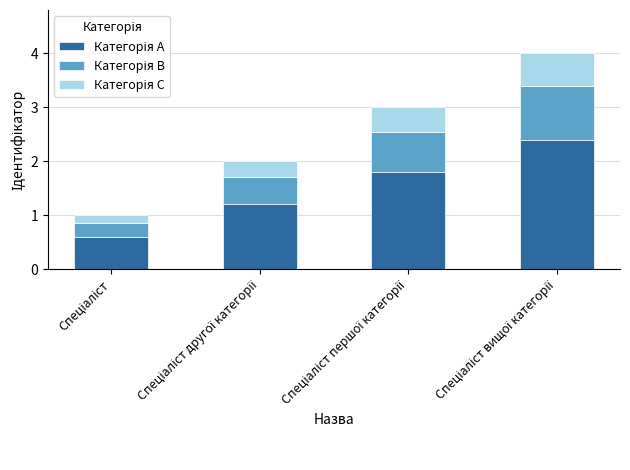

Rank the series by their maximum value, from lowest to highest.

Категорія C, Категорія B, Категорія A